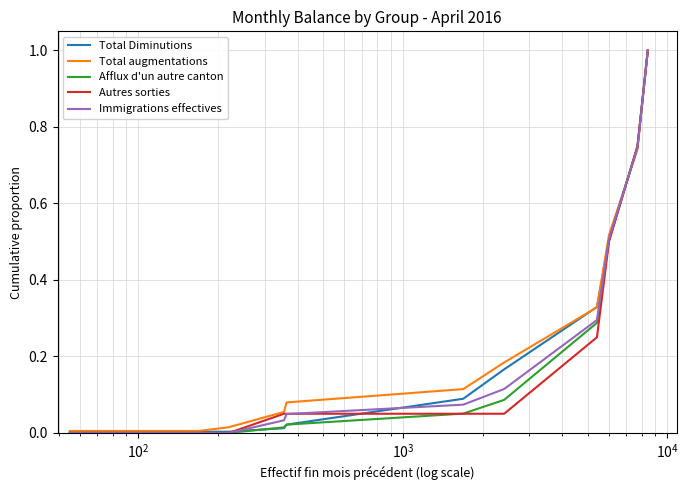

What is the greatest value displayed?

1.0